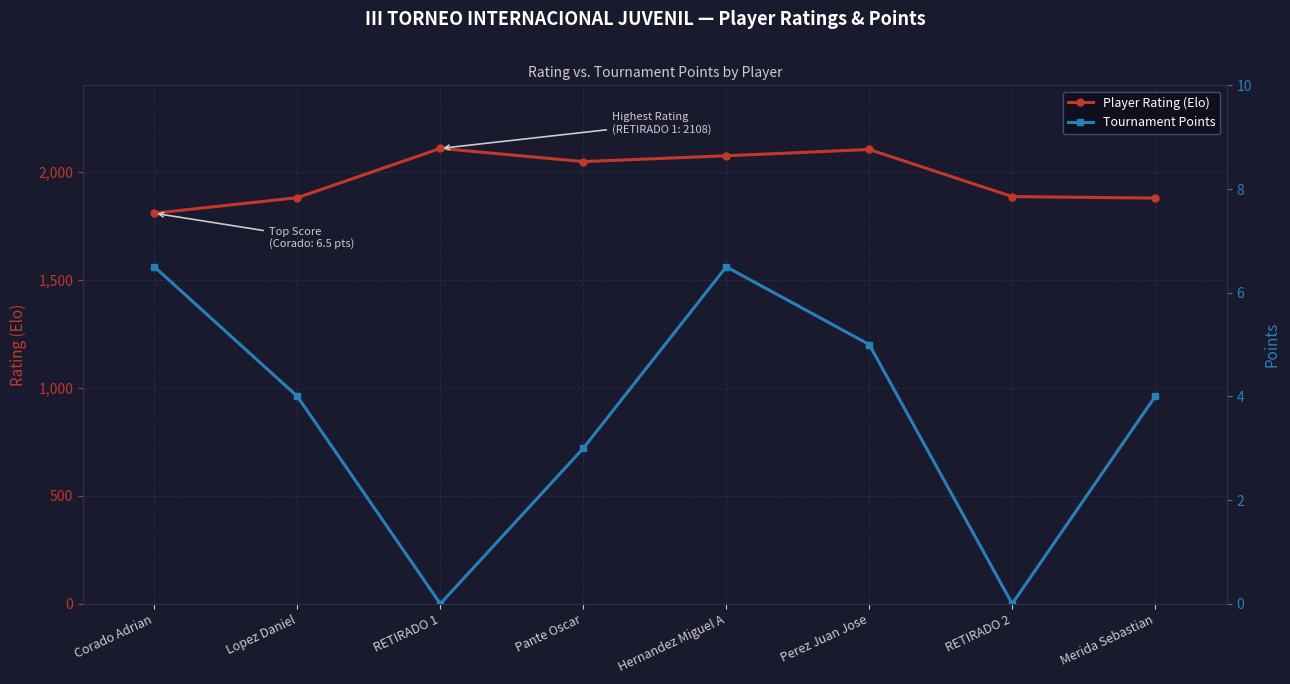

What is the spread (max minus min) of values at RETIRADO 1?

2108.0